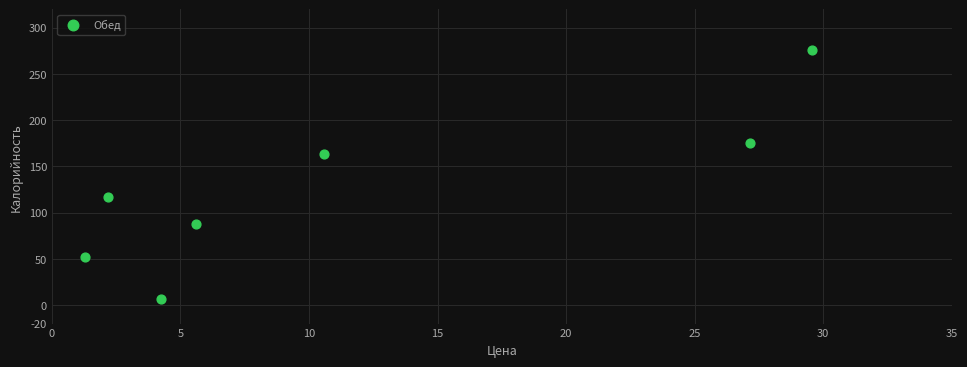

What is the average Y value?

125.3